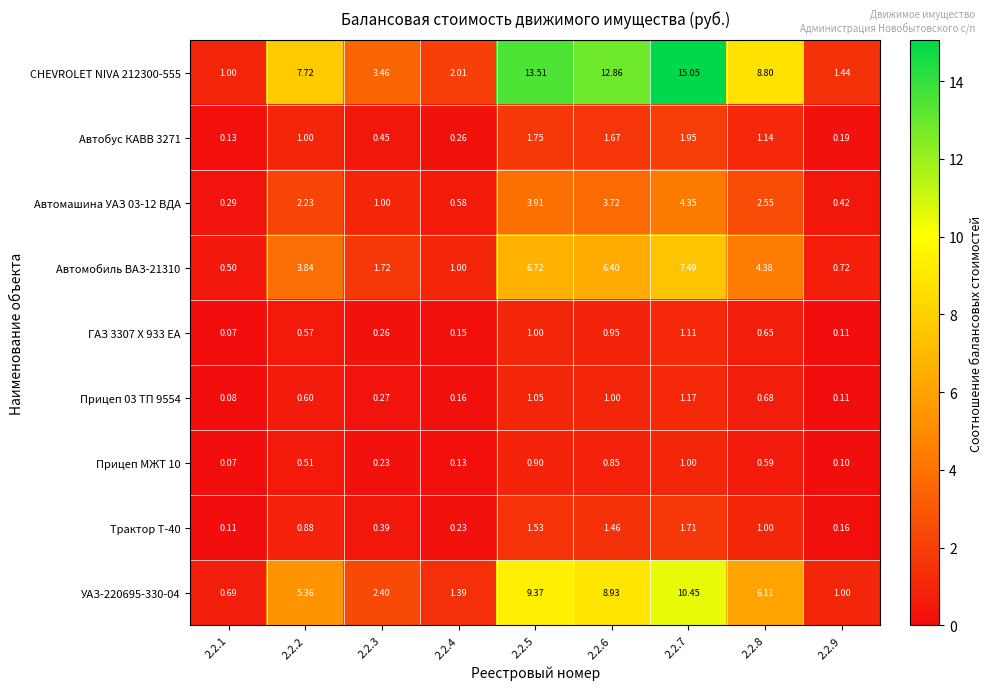

Which label corresponds to the smallest value in the chart?

2.2.1